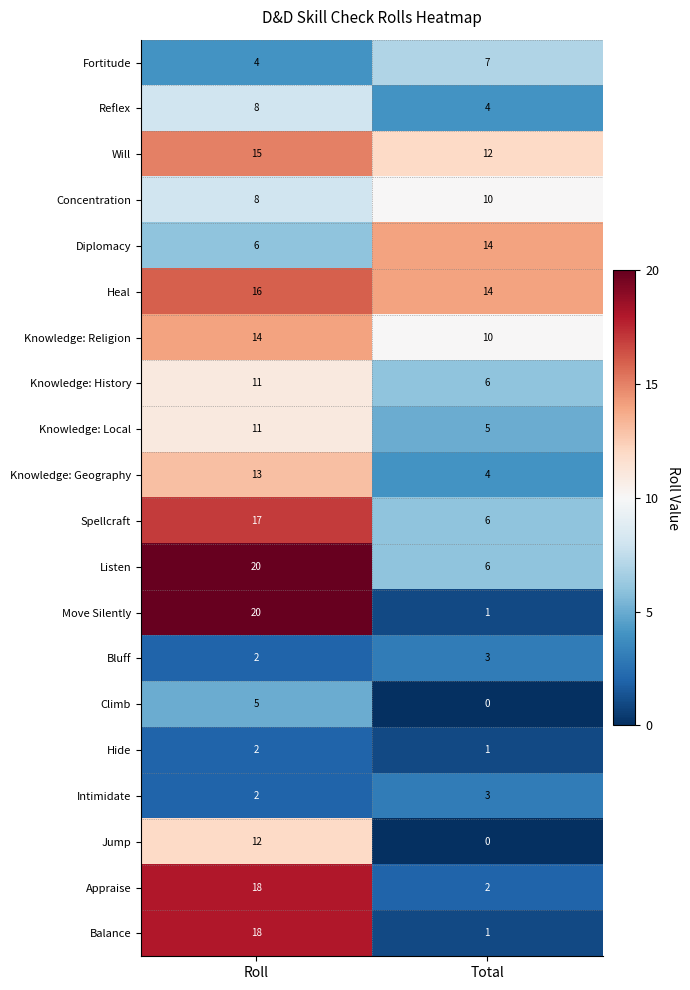

Count the number of data series in this chart.

20